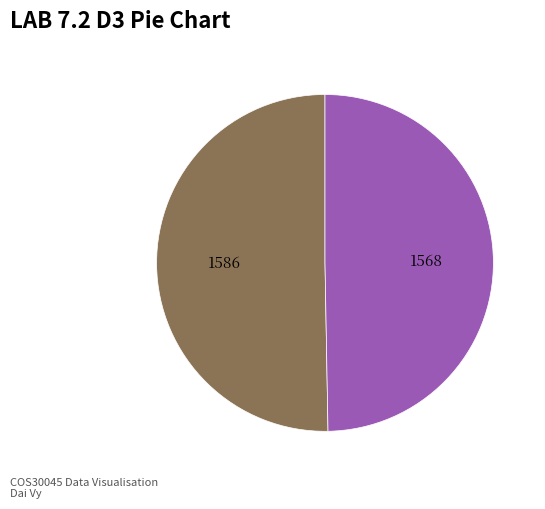

Is there any slice that represents more than half of the pie?

Yes